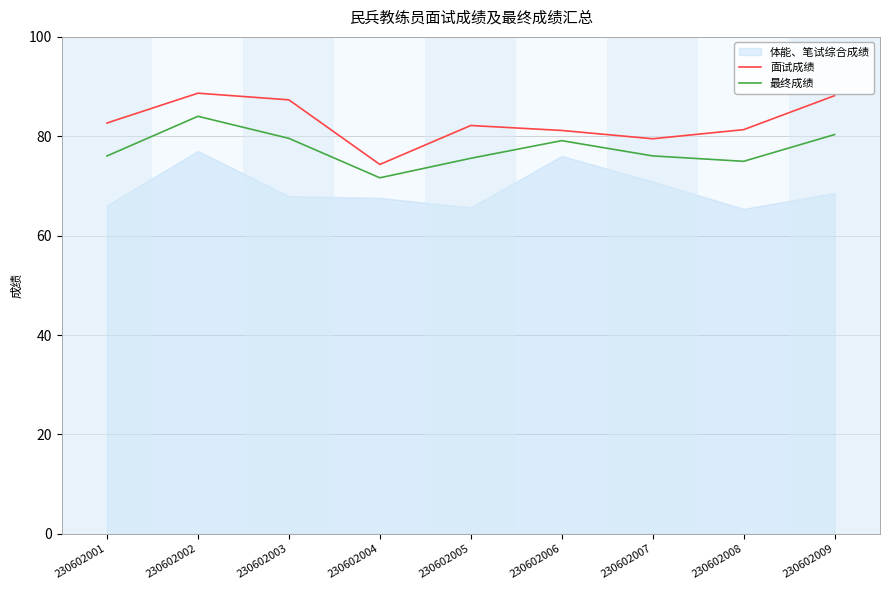

Is it true that 面试成绩 equals 155.8 at 230602003?

False